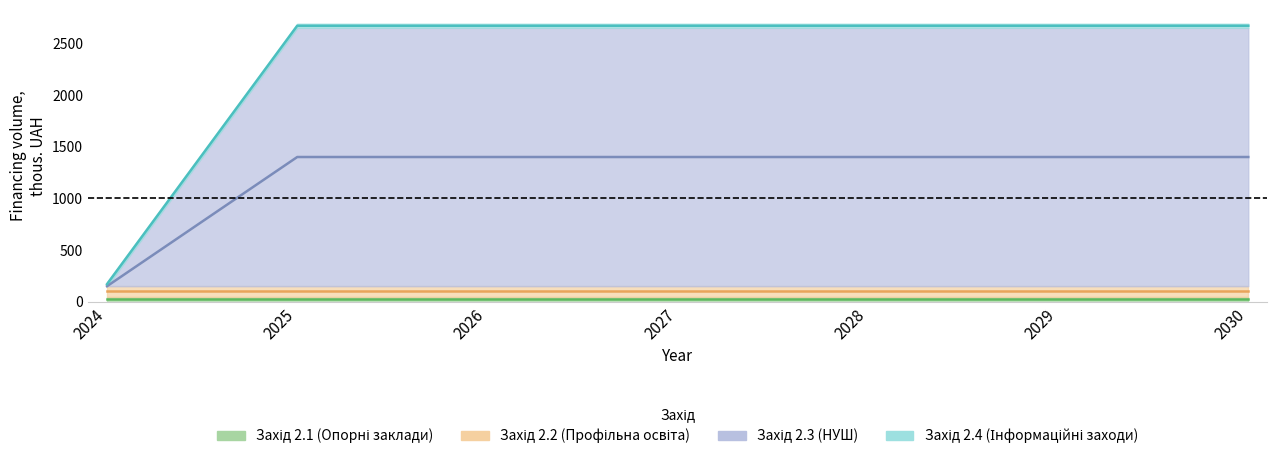

Which series has the largest total across all categories?

2.3